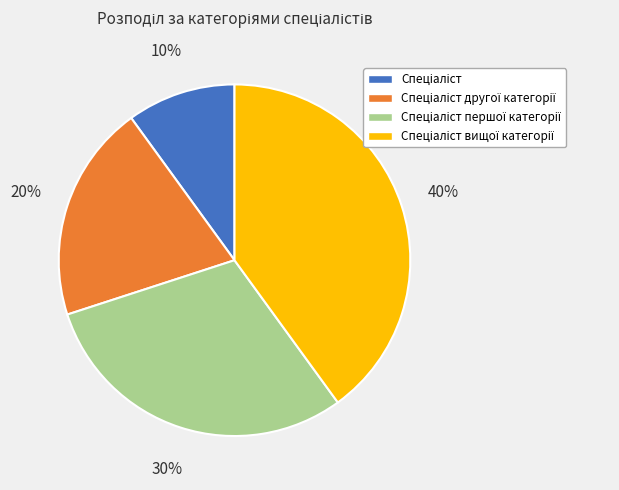

To the nearest percent, what is the difference between the largest and smallest slice percentages?

30%